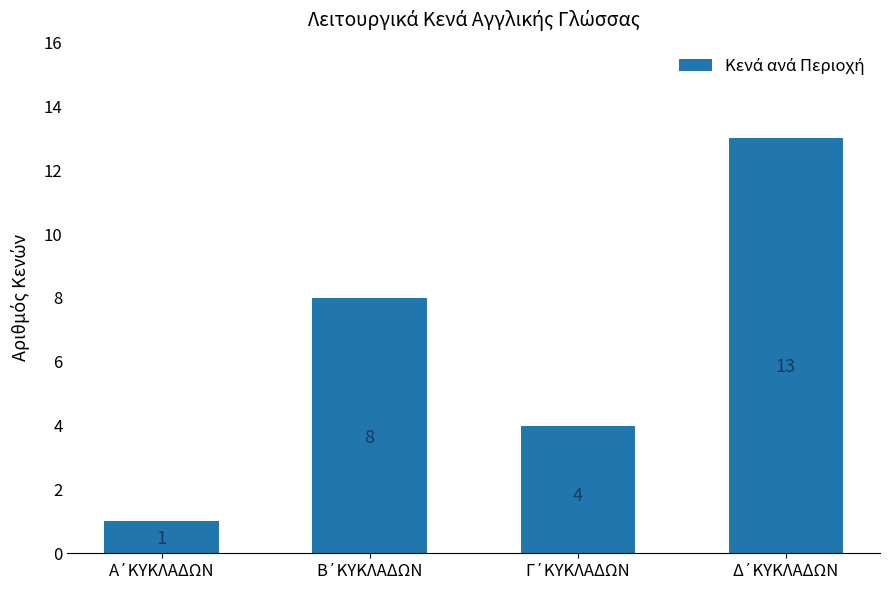

Reading left to right, list all the values displayed in this chart.

1	8	4	13